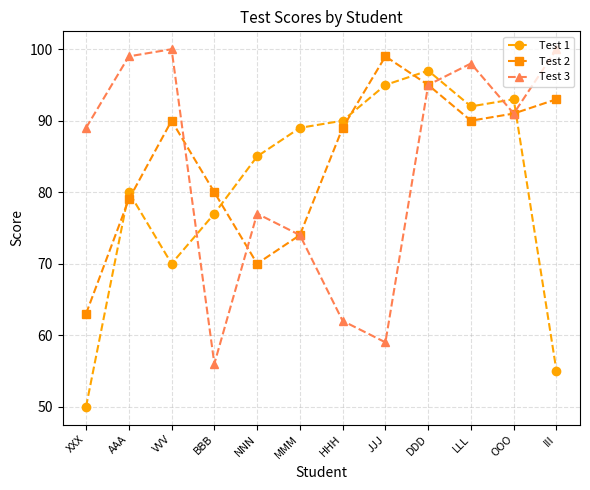

What is the difference between the maximum and second lowest values in the Test 3 series?

41